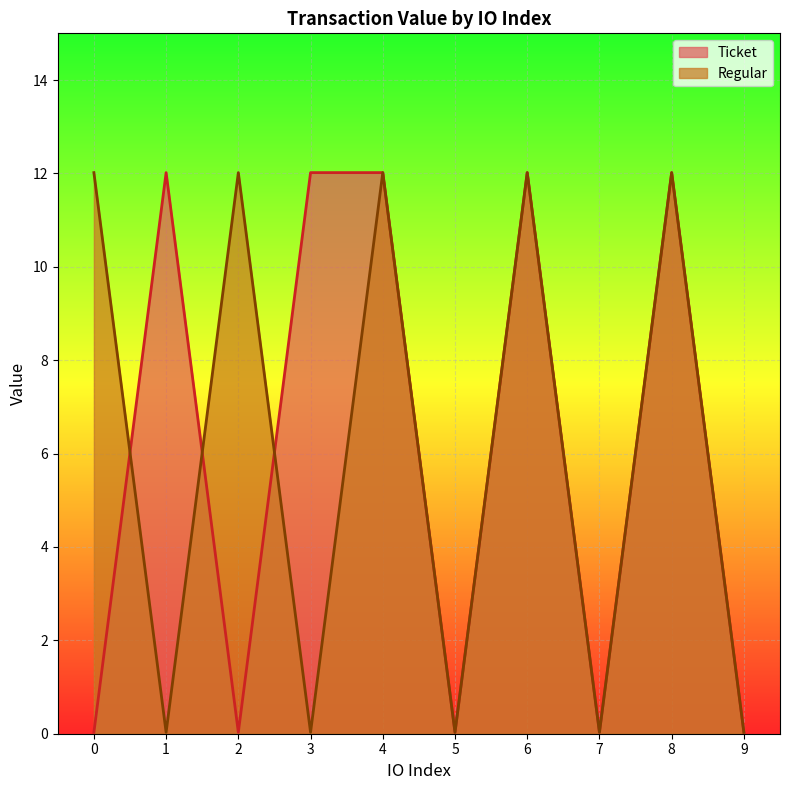

Reading right to left, list all the values displayed in this chart.

Ticket: 0.0	12.0	0.0	12.0	0.0	12.0	12.0	0.0	12.0	0.0
Regular: 0.0	12.0	0.0	12.0	0.0	12.0	0.0	12.0	0.0	12.0